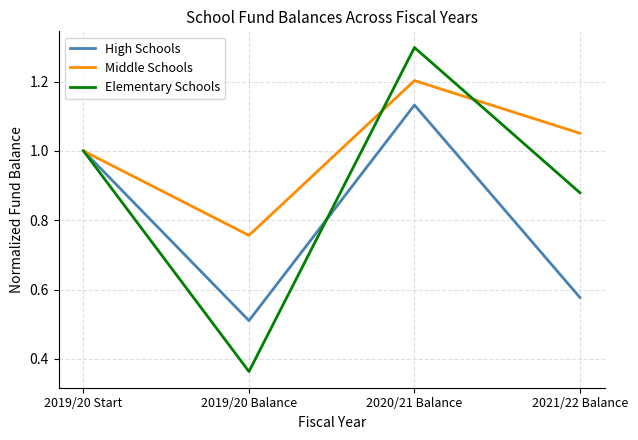

Rank the series by their maximum value, from highest to lowest.

Elementary Schools, Middle Schools, High Schools